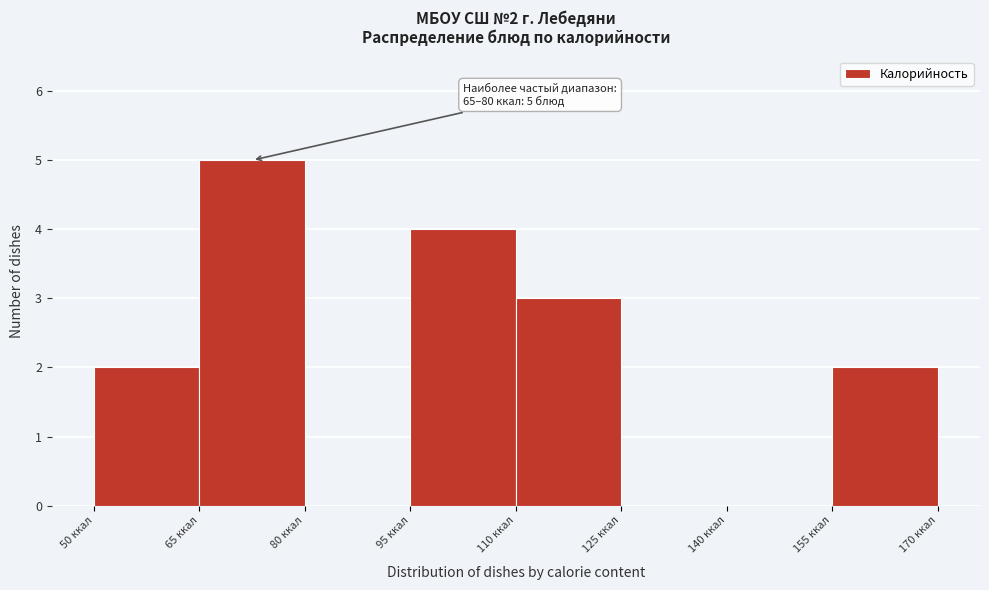

Over which range of the x-axis is the bar tallest?

65 to 80